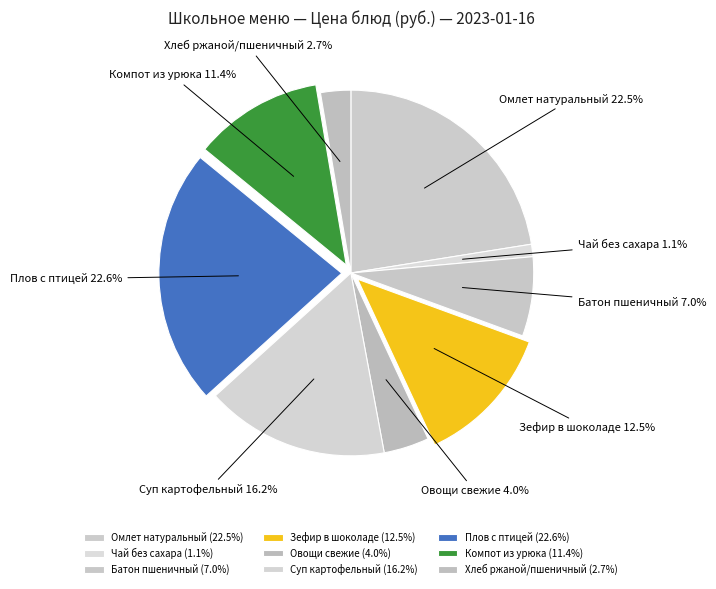

What percentage is NOT represented by Батон пшеничный?

93.0%